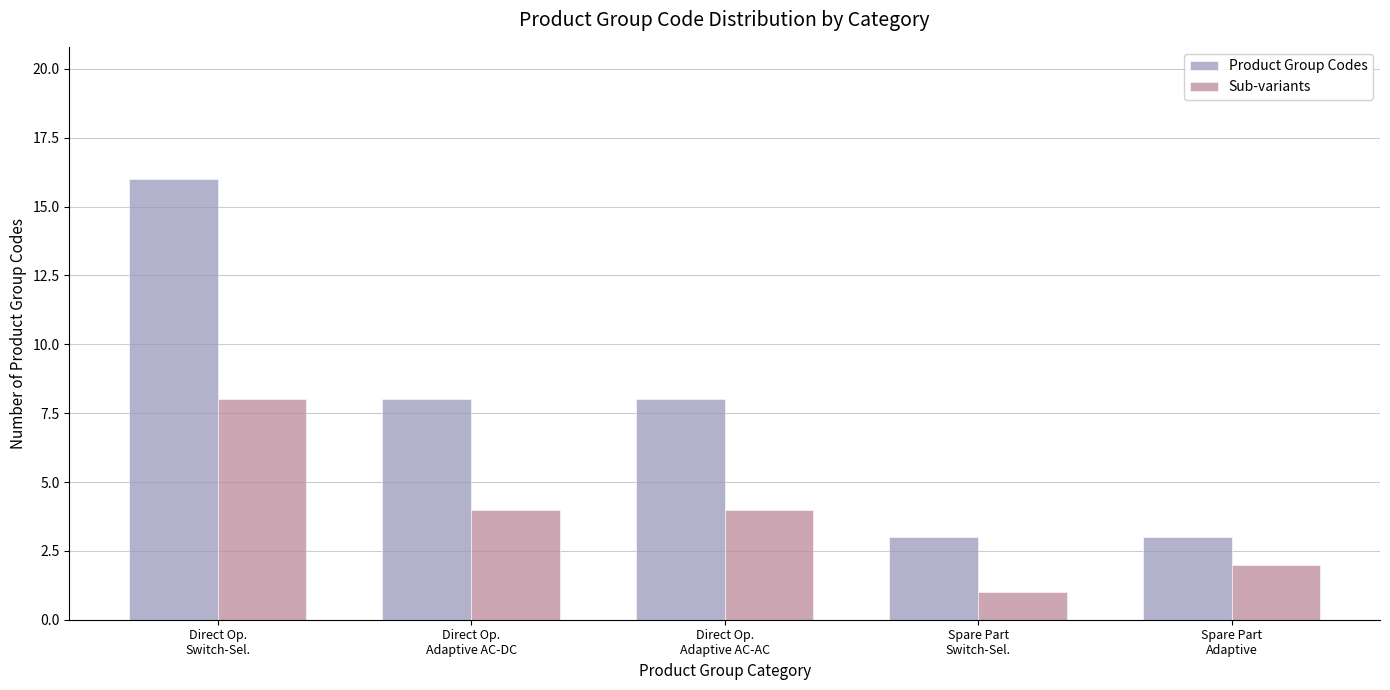

Rank the series at Spare Part
Adaptive from lowest to highest value.

Sub-variants, Product Group Codes